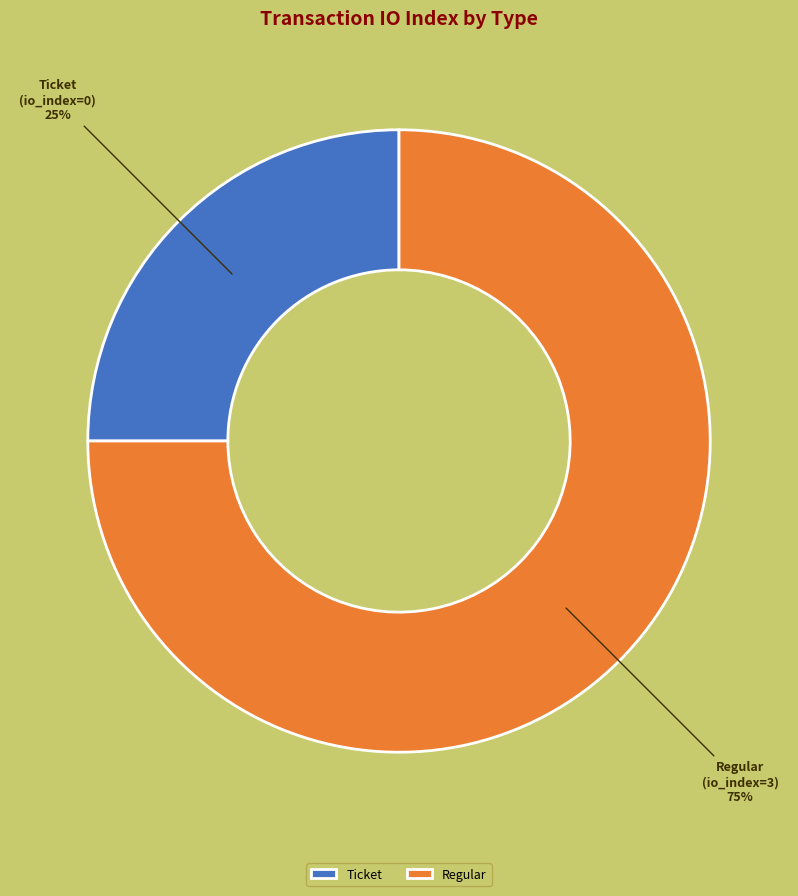

How many slices are in this pie chart?

2